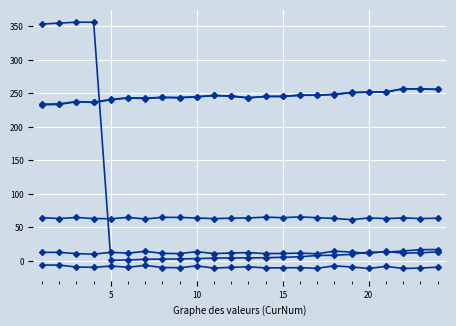

The LO series shows 362.1 at 8. True or false?

False